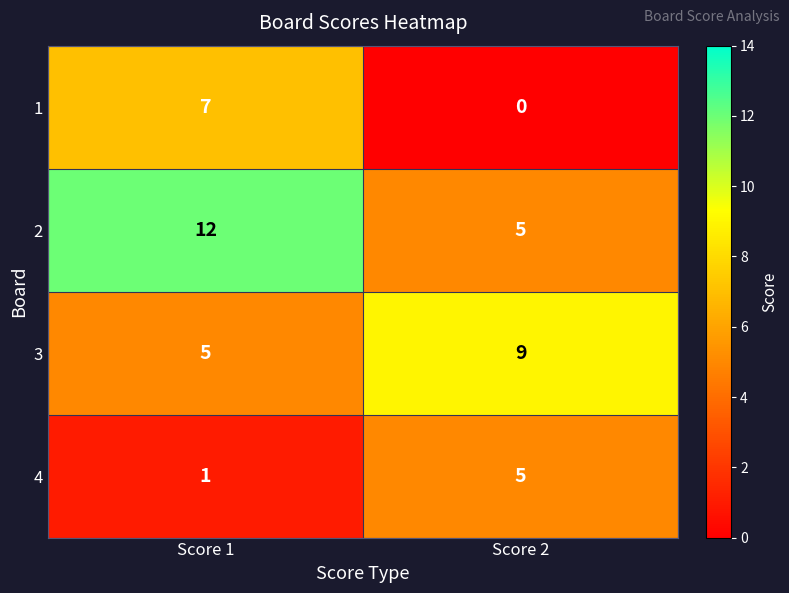

At which label does 3 reach its minimum?

Score 1